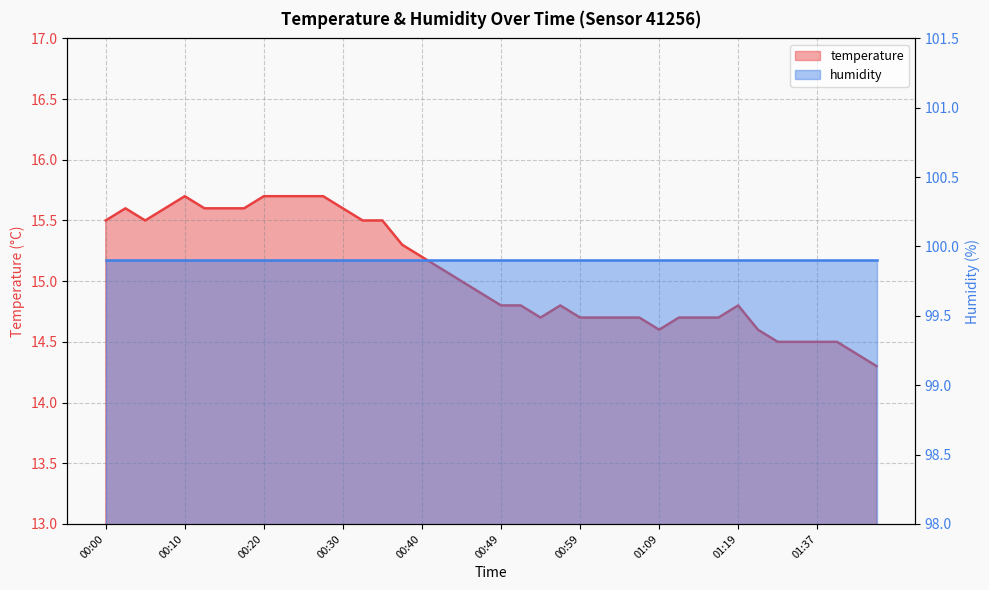

What is the ratio of the value at 01:12 to the value at 01:19?

1.0